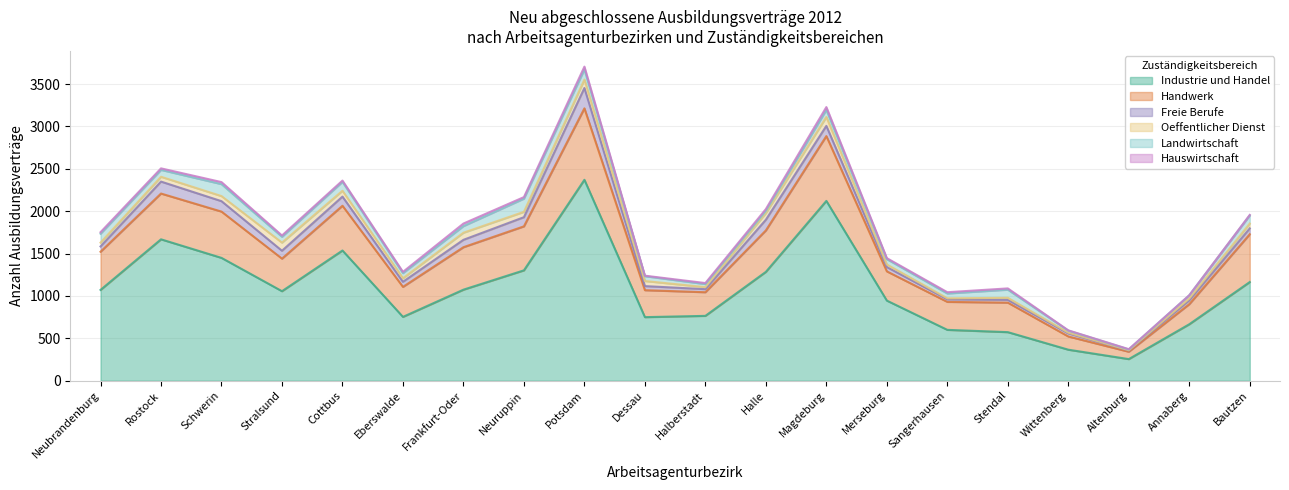

True or false: Hauswirtschaft has a value of 32 at Neuruppin.

False